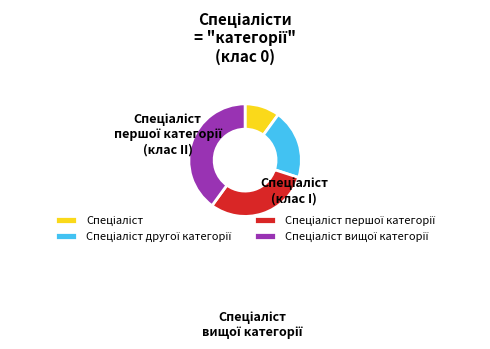

To the nearest percent, what portion does Спеціаліст represent?

10%